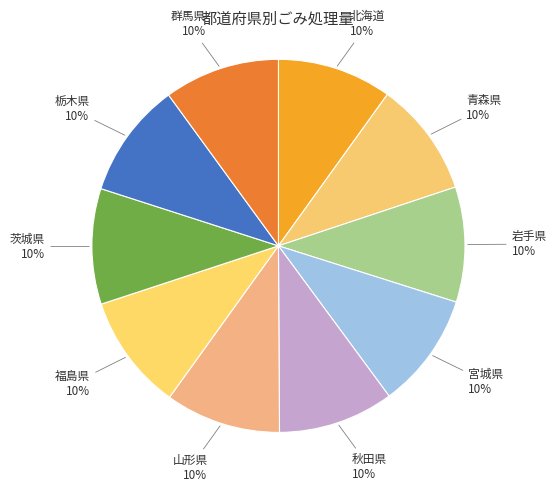

What is the ratio of the value at 宮城県 to the value at 群馬県?

1.0